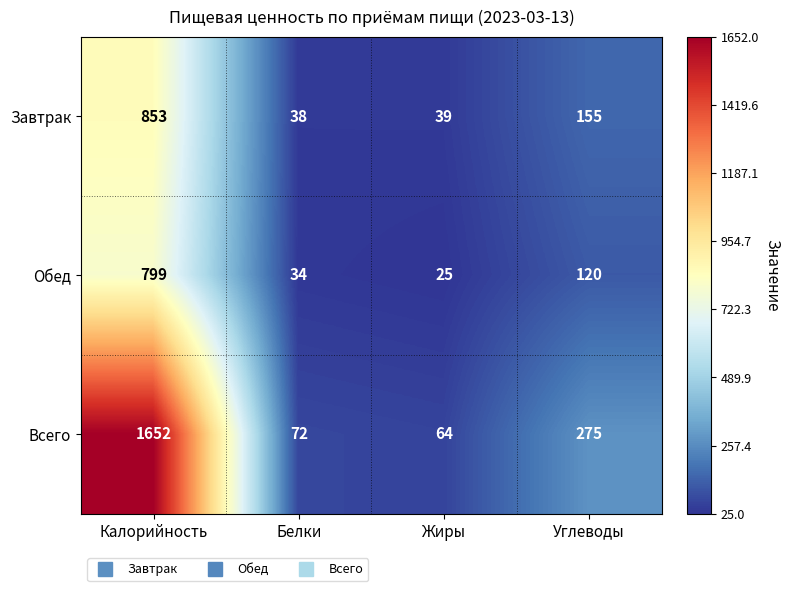

What is the maximum value shown in the chart?

1652